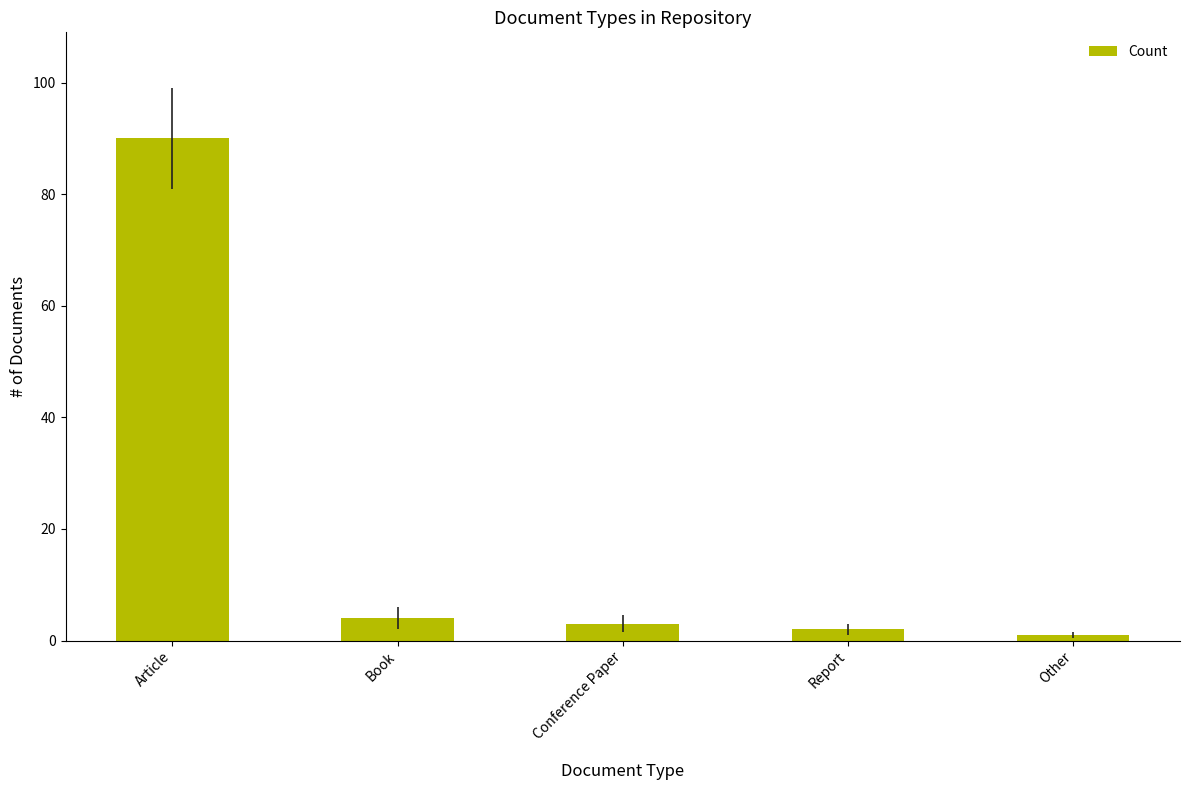

Between Article and Other, which is larger?

Article